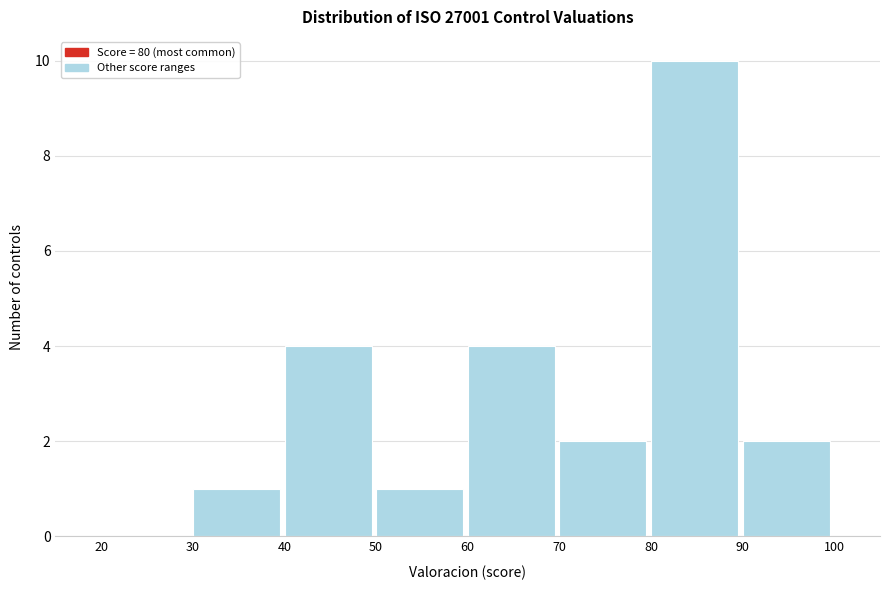

What is the height of the bar covering 80 to 90 on the x-axis? The values are not printed on the chart, so give them approximately, as read against the axis.

10